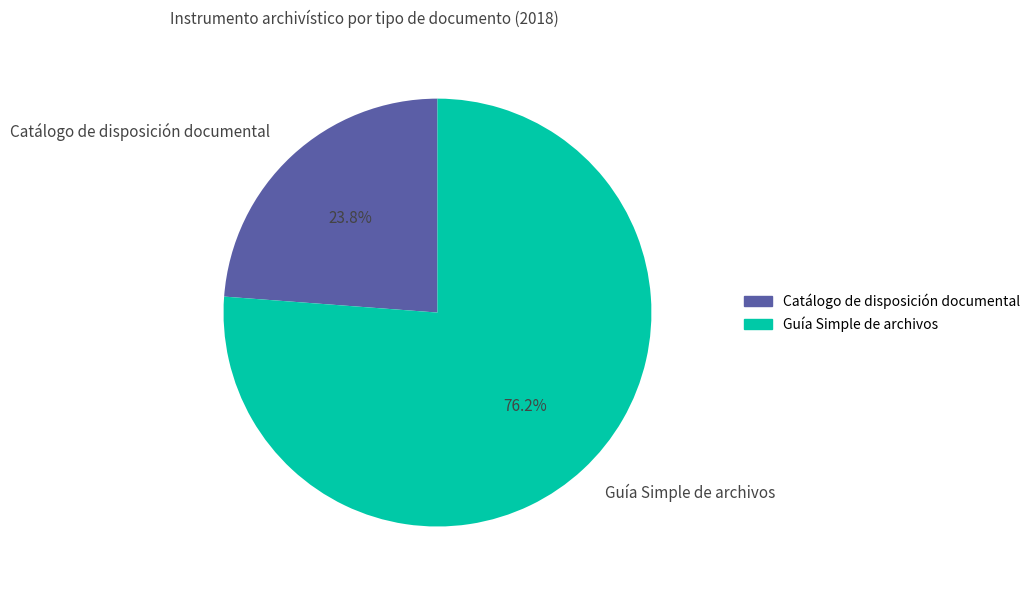

Approximately how many times larger is the value at Catálogo de disposición documental compared to Guía Simple de archivos?

0.3